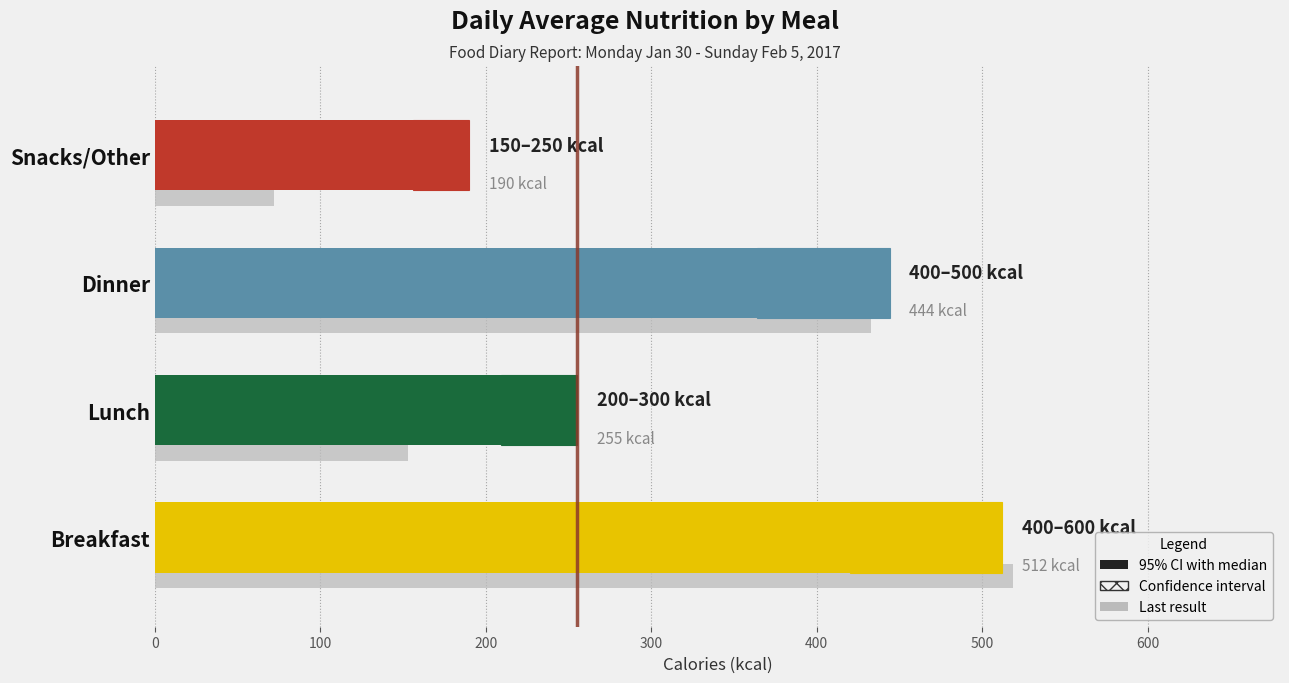

Between Dinner and Snacks/Other, which is larger?

Dinner